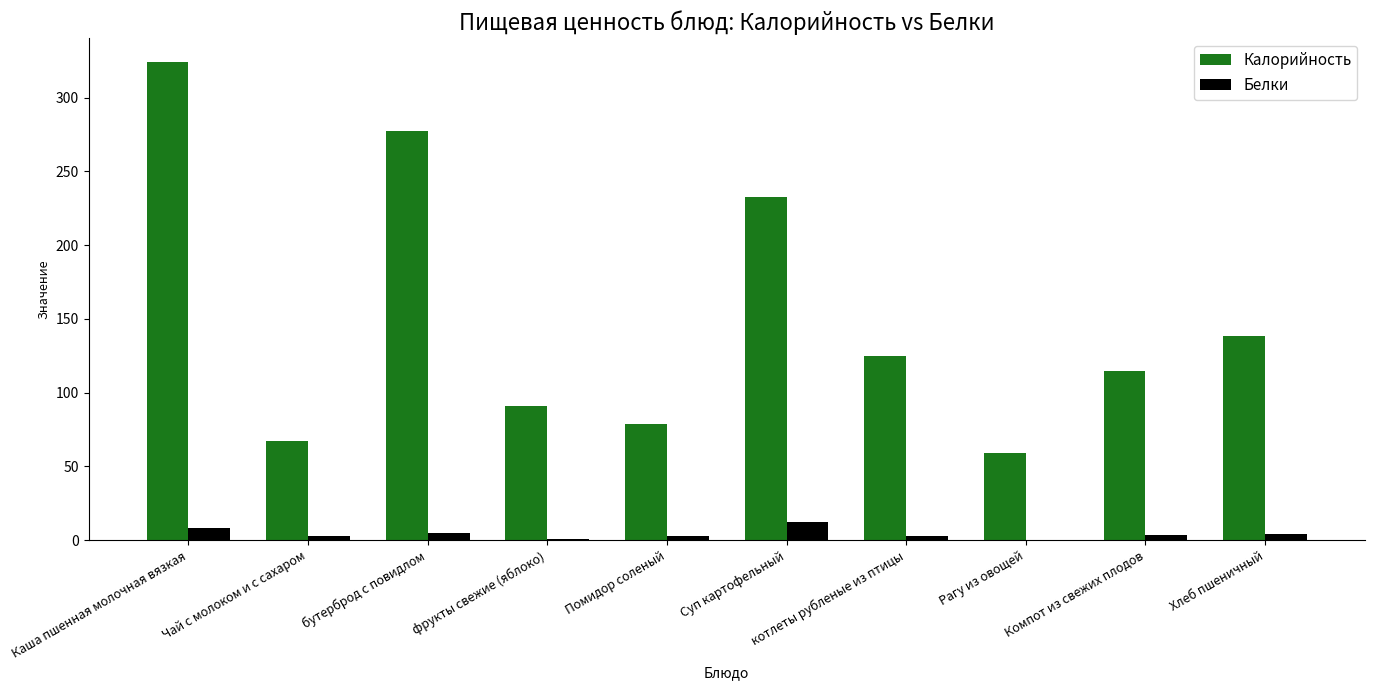

Does the chart contain stacked bars?

No